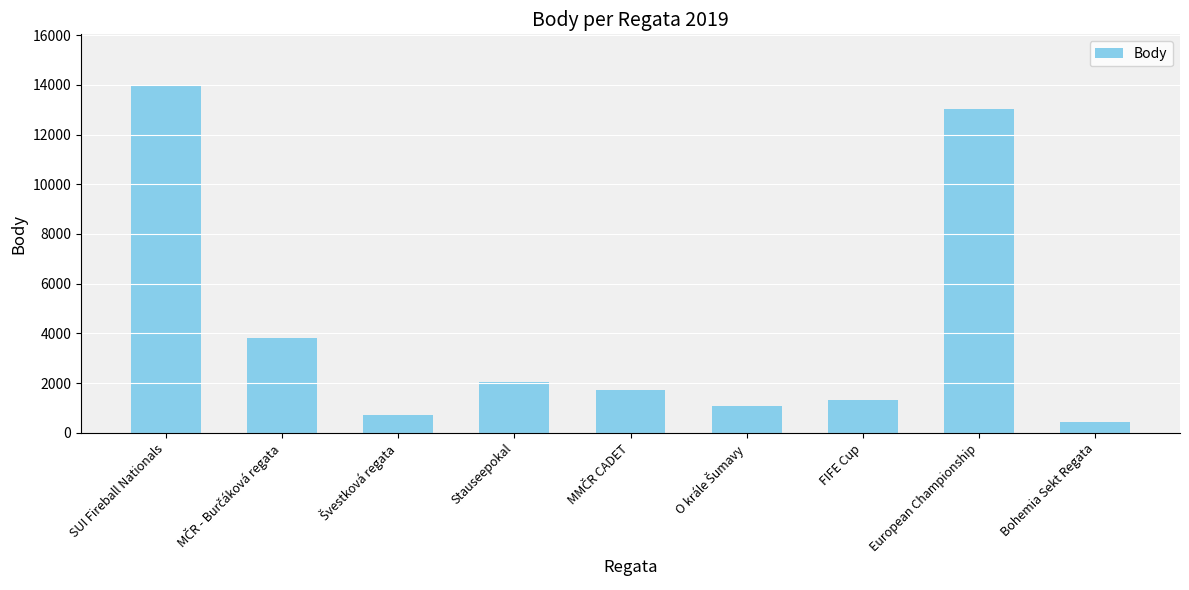

At which label does the data first exceed 1730?

SUI Fireball Nationals